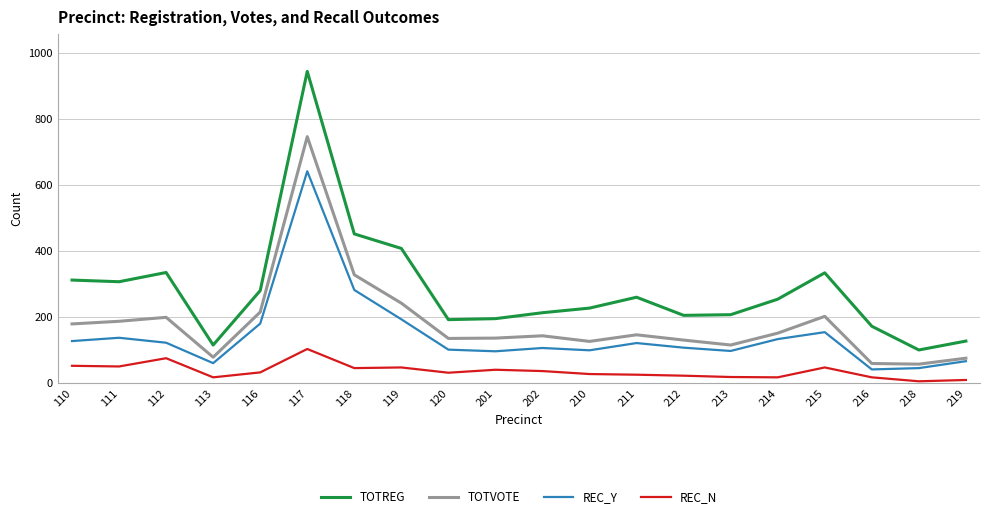

Is the value of REC_Y at 120 greater than the value of TOTREG at 116?

No